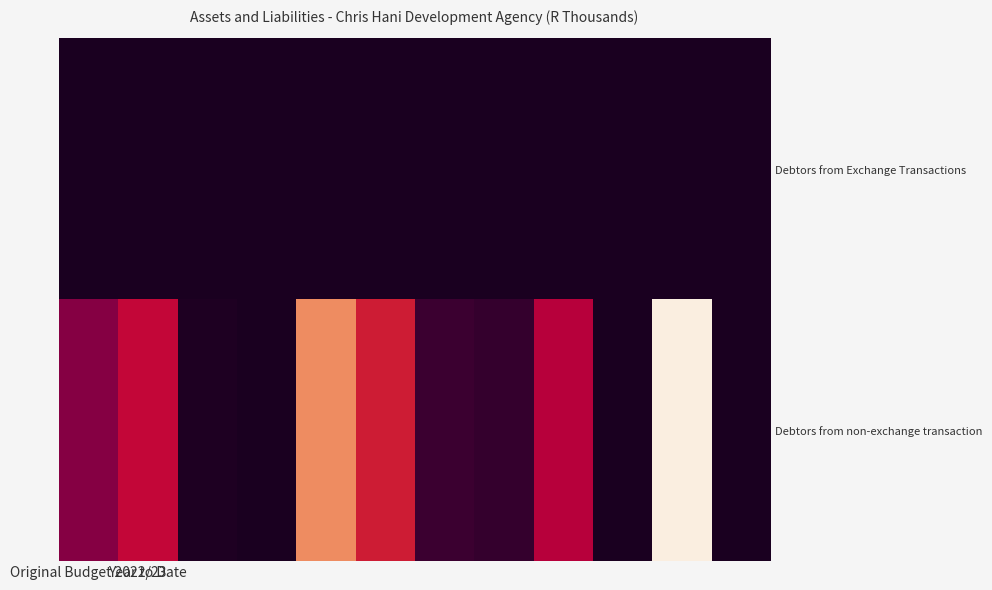

What is the greatest value displayed?

23789585.4